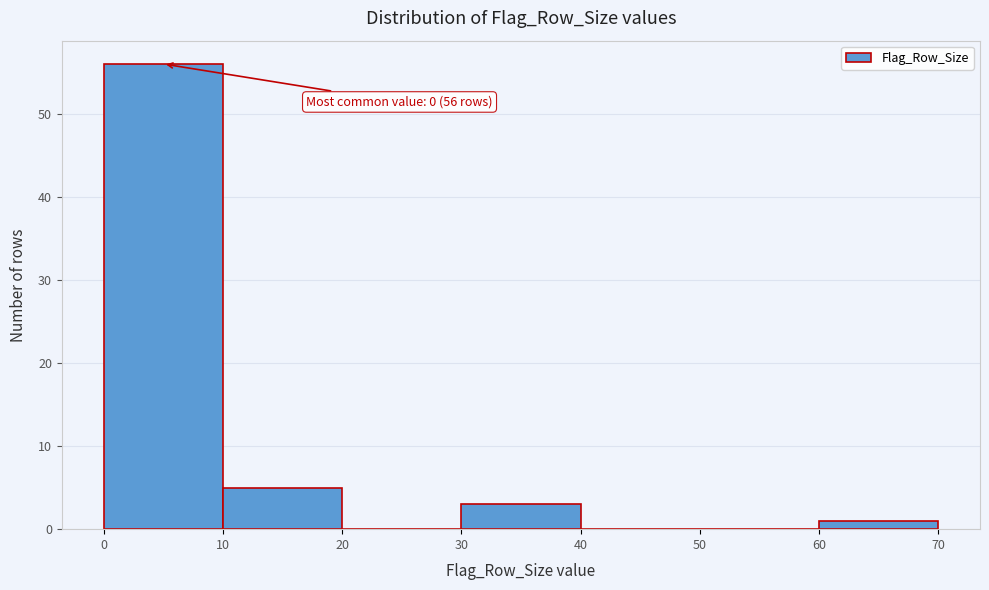

Which range on the x-axis has the tallest bar?

0 to 10